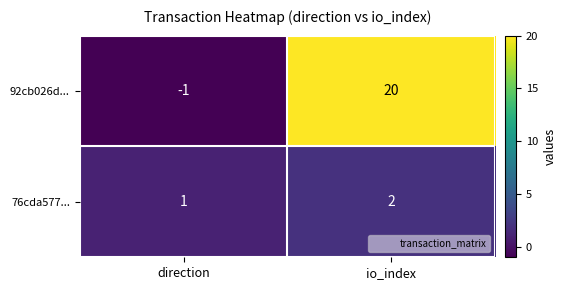

At which category is the sum across all series the highest?

io_index